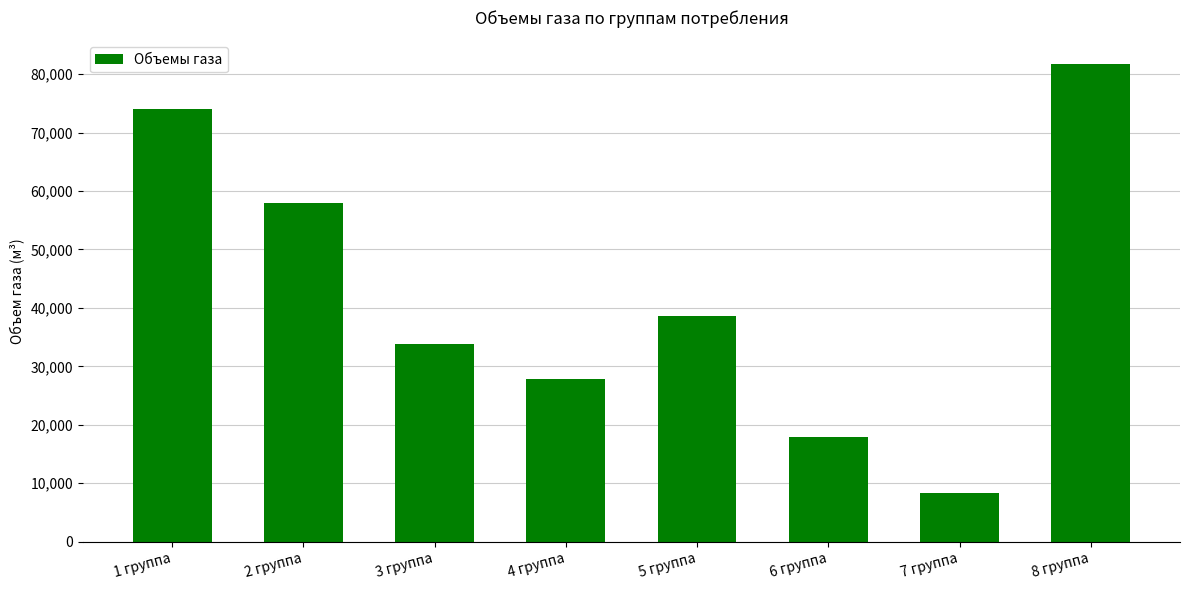

What is the difference between the second highest and second lowest values?

56098.5